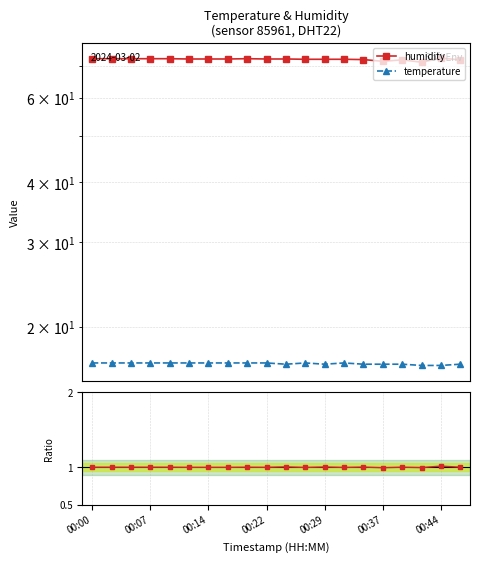

Read the hum/temp ratio value at 11.

1.0